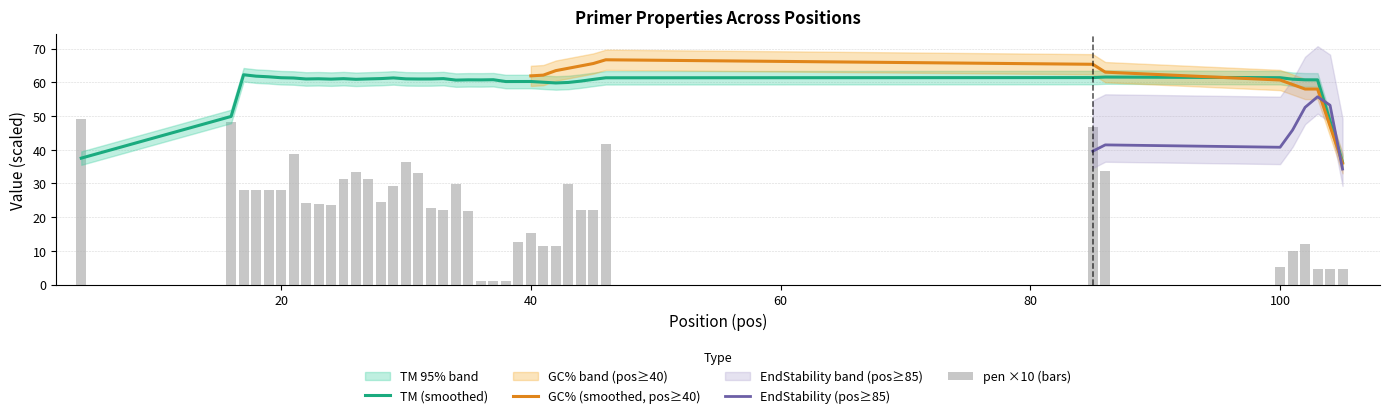

True or false: TM (smoothed) has a value of 61.3 at 20.

True